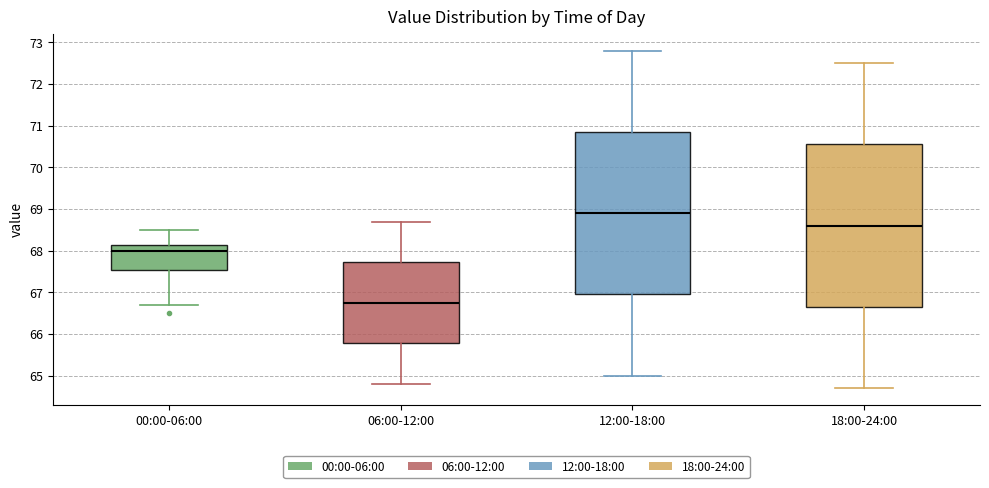

Where is the lower edge of the box for 00:00-06:00 on the y-axis? The values are not printed on the chart, so give them approximately, as read against the axis.

67.5